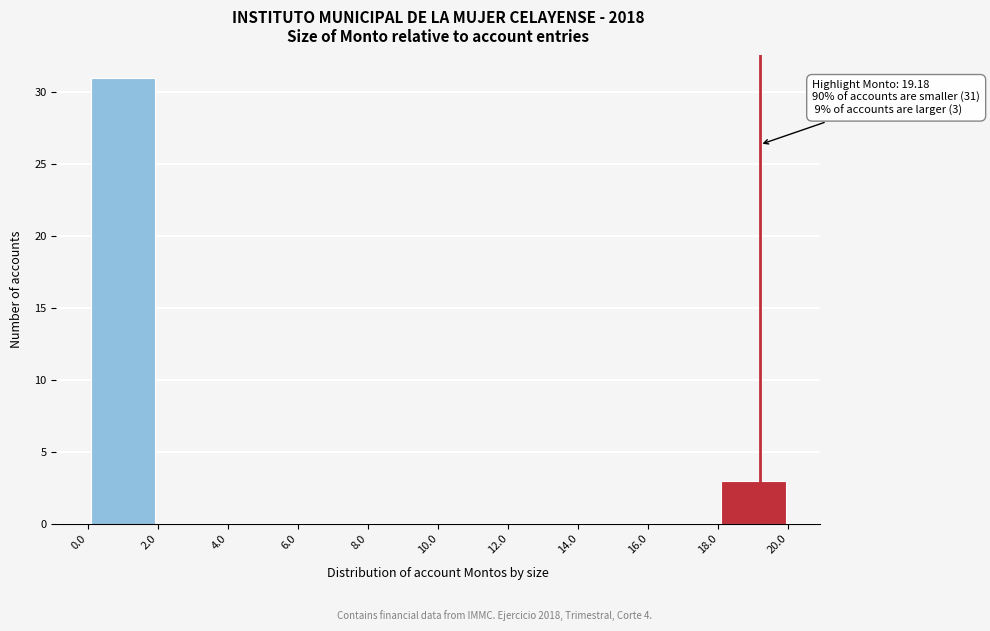

Over which range of the x-axis is the bar tallest?

0.0 to 2.0